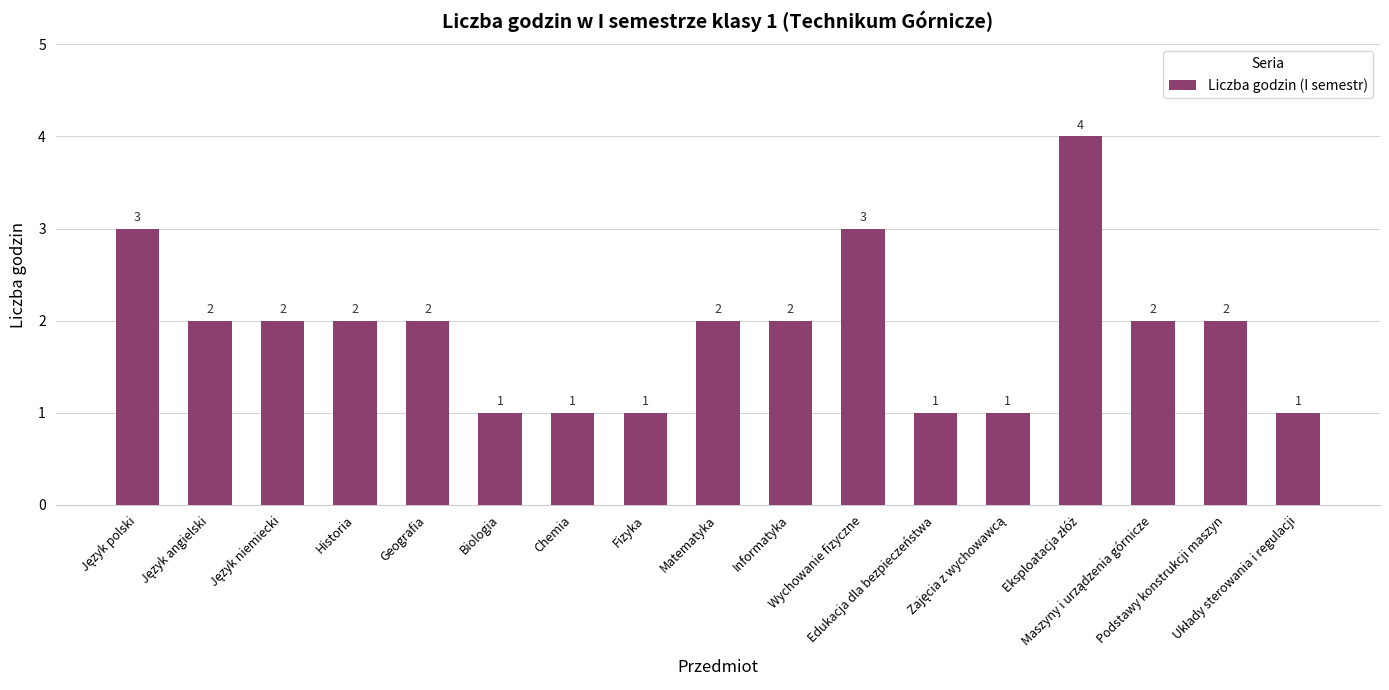

What is the value of the 10th bar from the left?

2